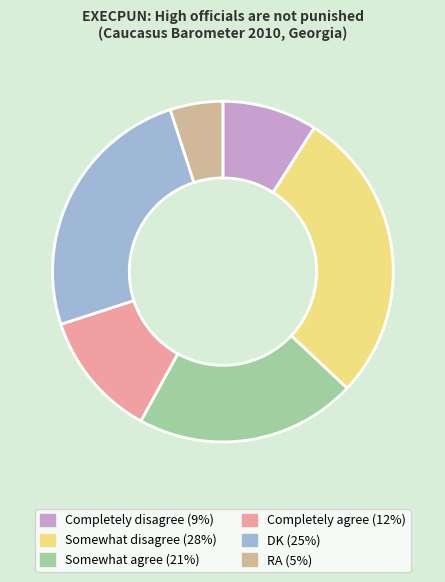

The RA slice represents 11% of the pie. True or false?

False